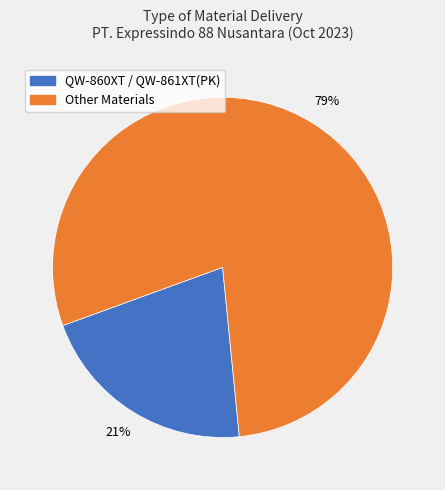

To the nearest percent, what is the difference between the largest and smallest slice percentages?

58%